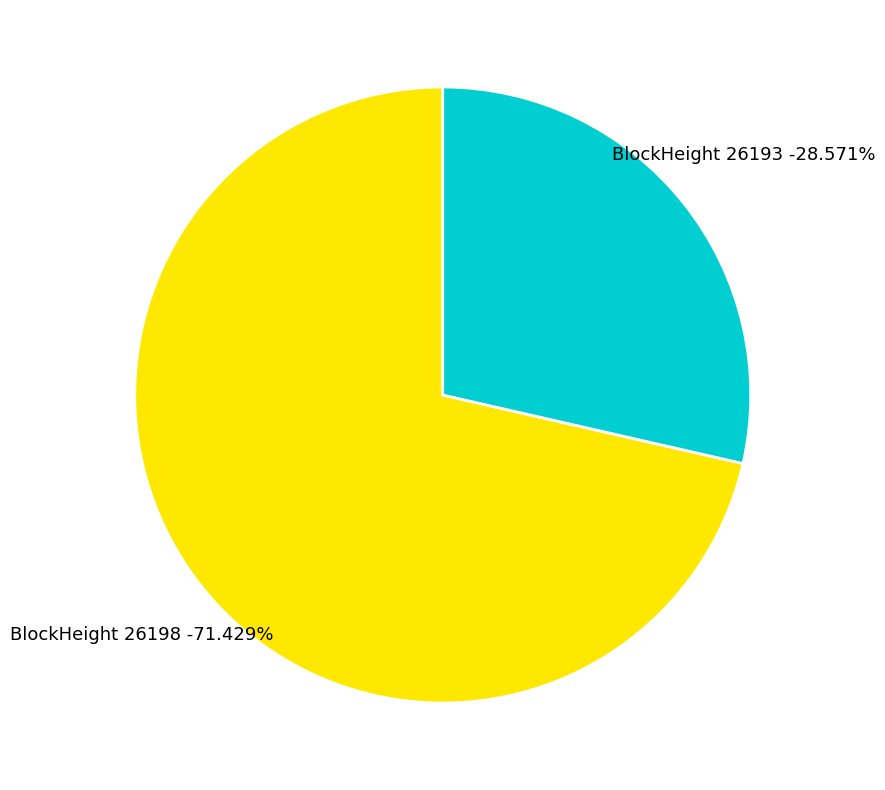

The 26193 slice represents 29% of the pie. True or false?

True